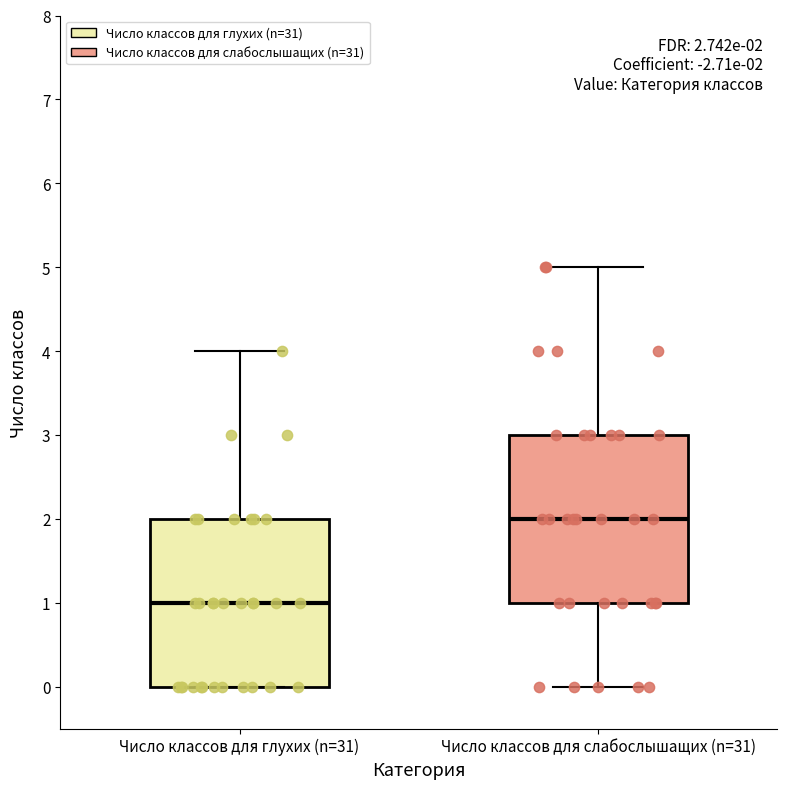

Which box's median line is the highest?

Число классов для слабослышащих (n=31)